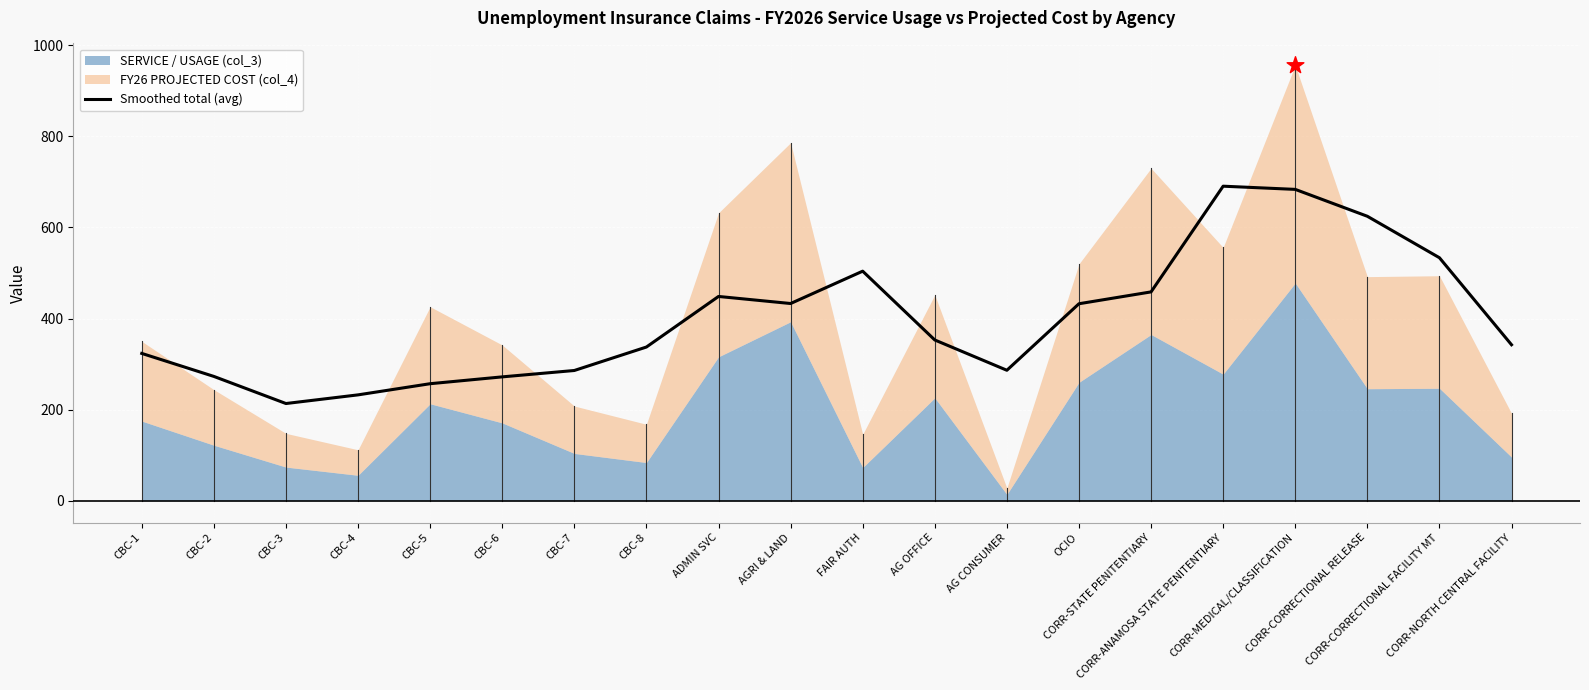

Which has a higher value, CORR-NORTH CENTRAL FACILITY or CBC-5?

CORR-NORTH CENTRAL FACILITY